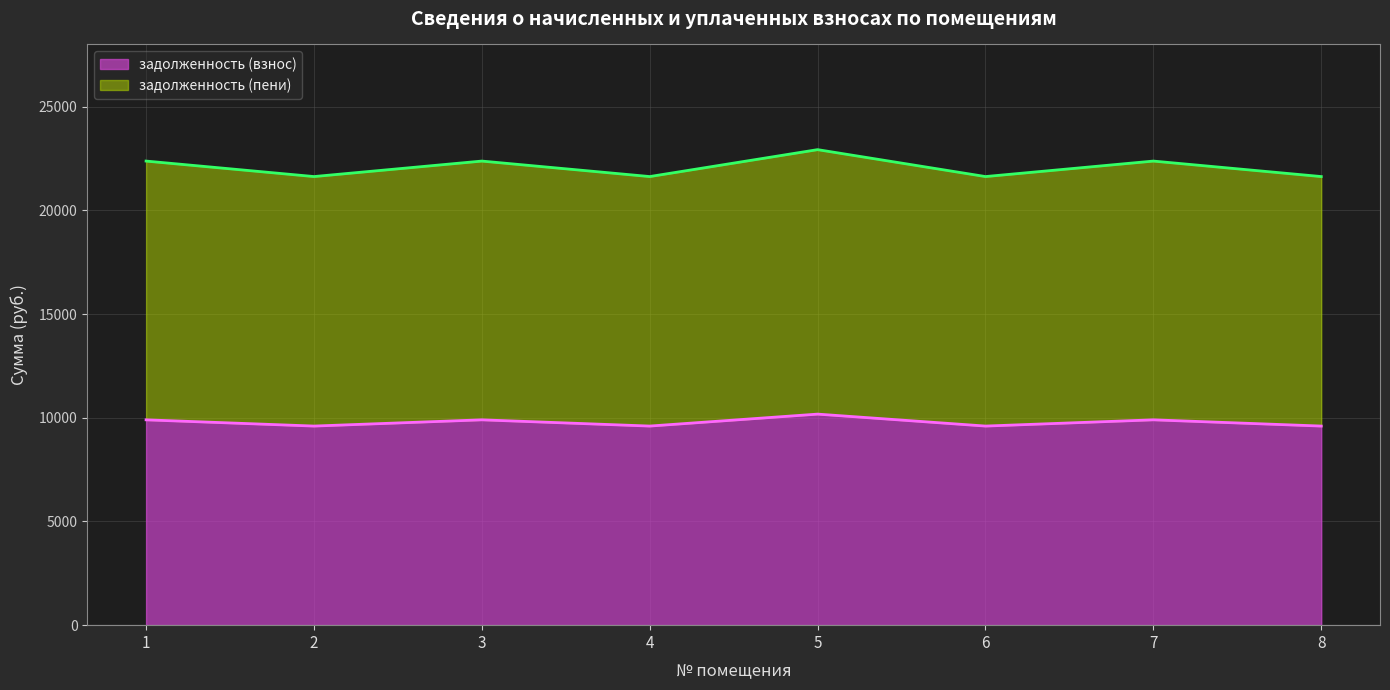

What is the maximum value shown in the chart?

22927.8